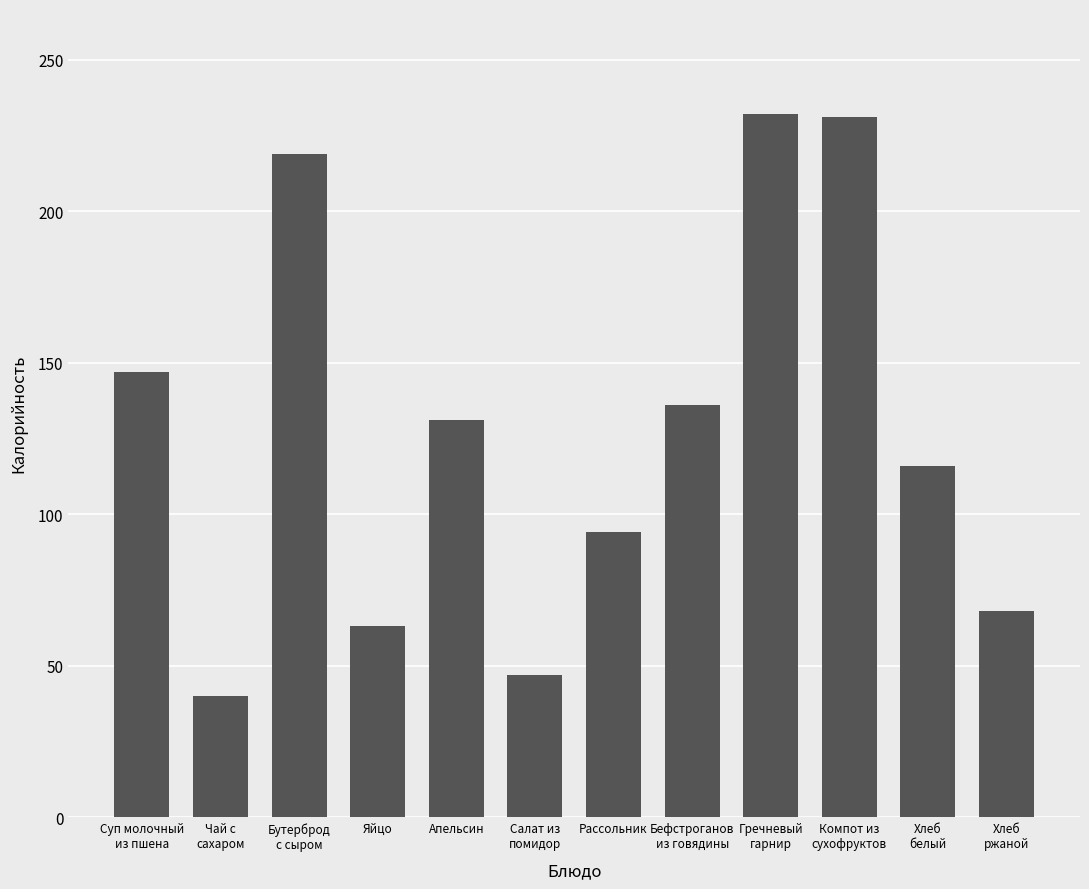

What is the sum of the values at Бефстроганов
из говядины and Гречневый
гарнир?

367.9